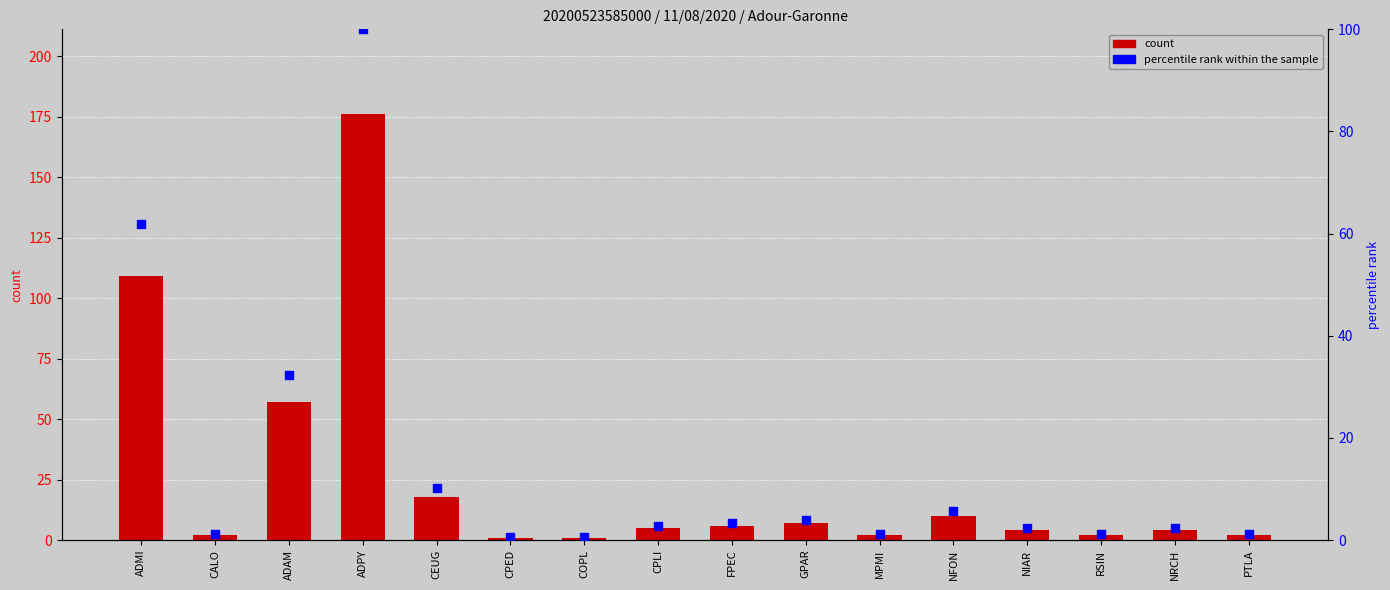

At which category is the sum across all series the highest?

ADPY